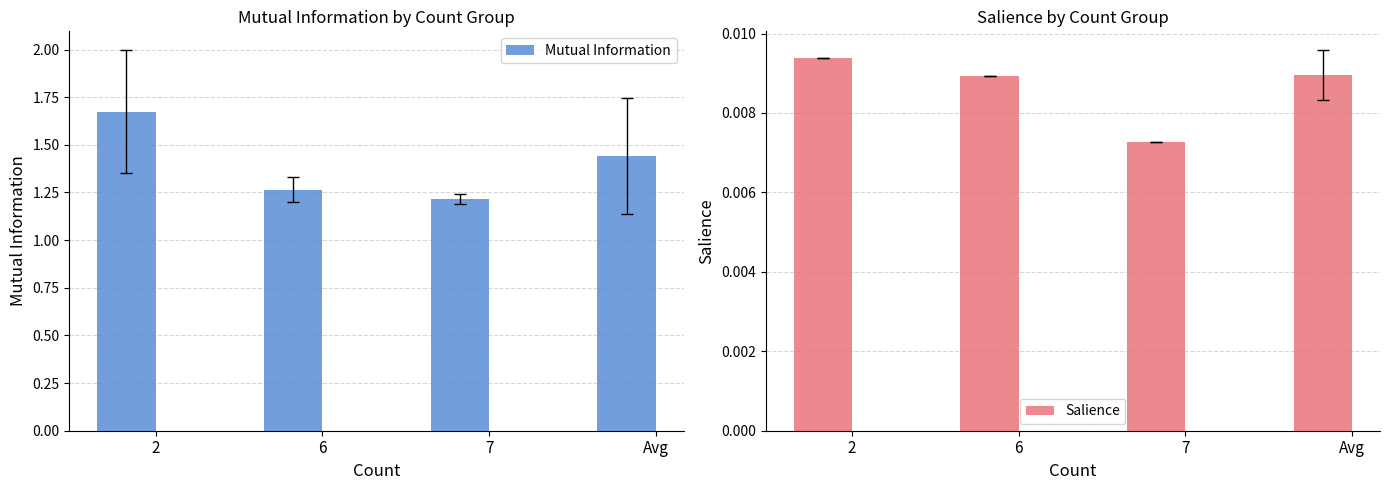

What is the difference between the Mutual Information values at Avg and 7?

0.2